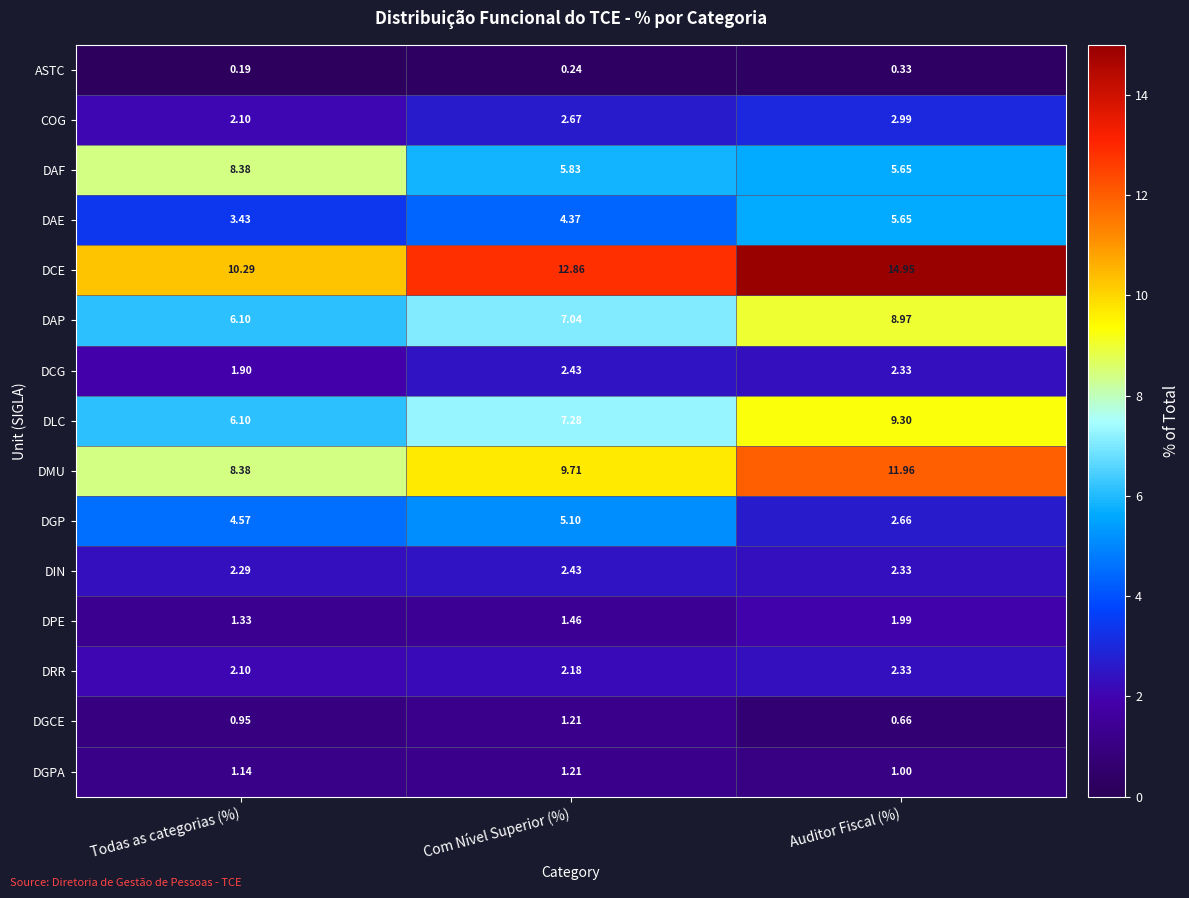

Which category has the lowest value across all series?

Todas as categorias (%)